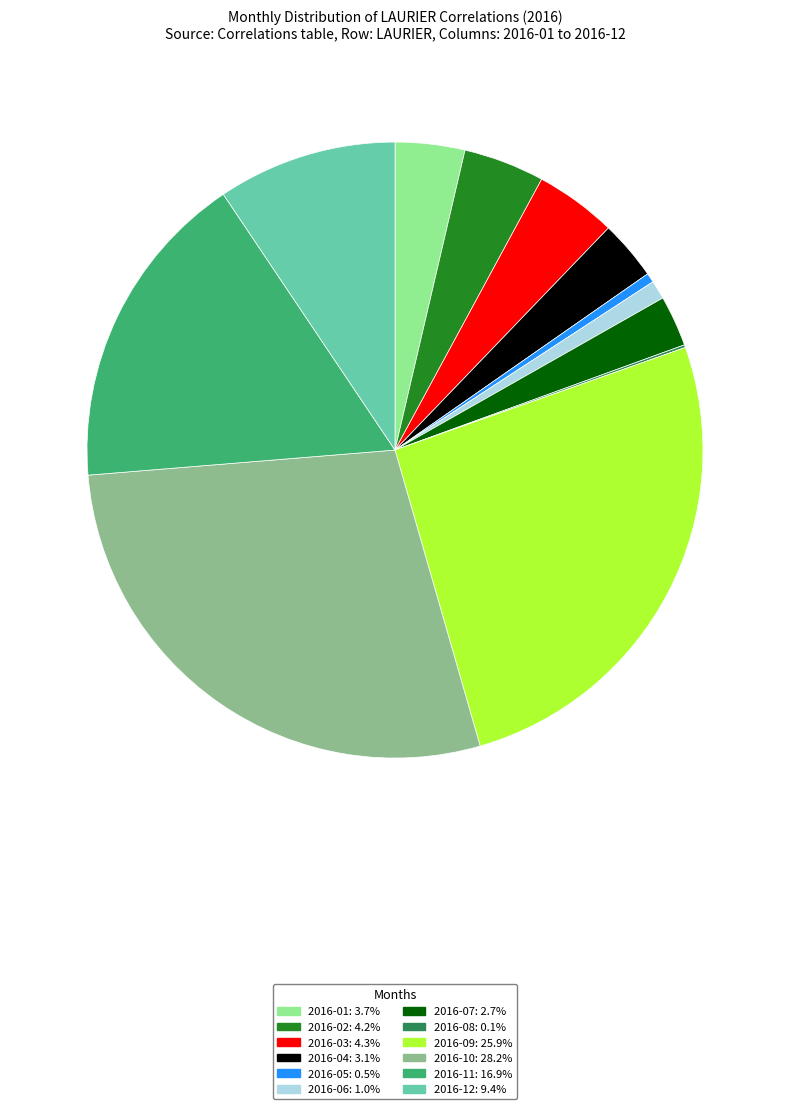

Is there any slice that represents more than half of the pie?

No